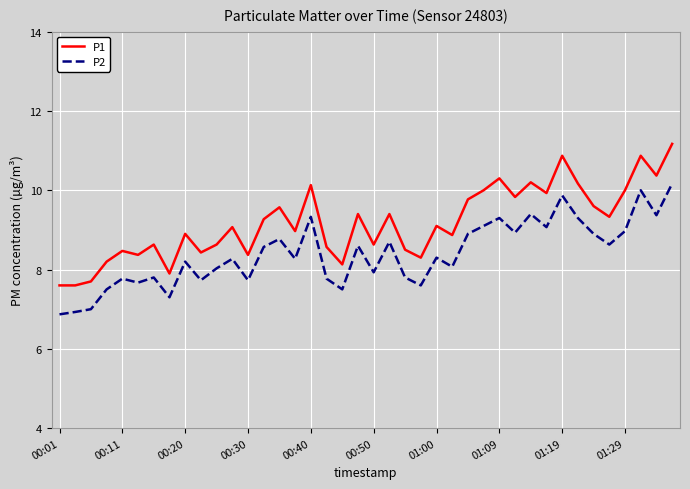

True or false: P1 and P2 intersect in this chart.

False